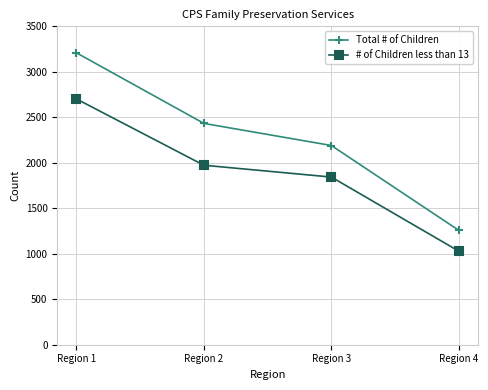

What are all the series names shown in the legend?

Total # of Children, # of Children less than 13